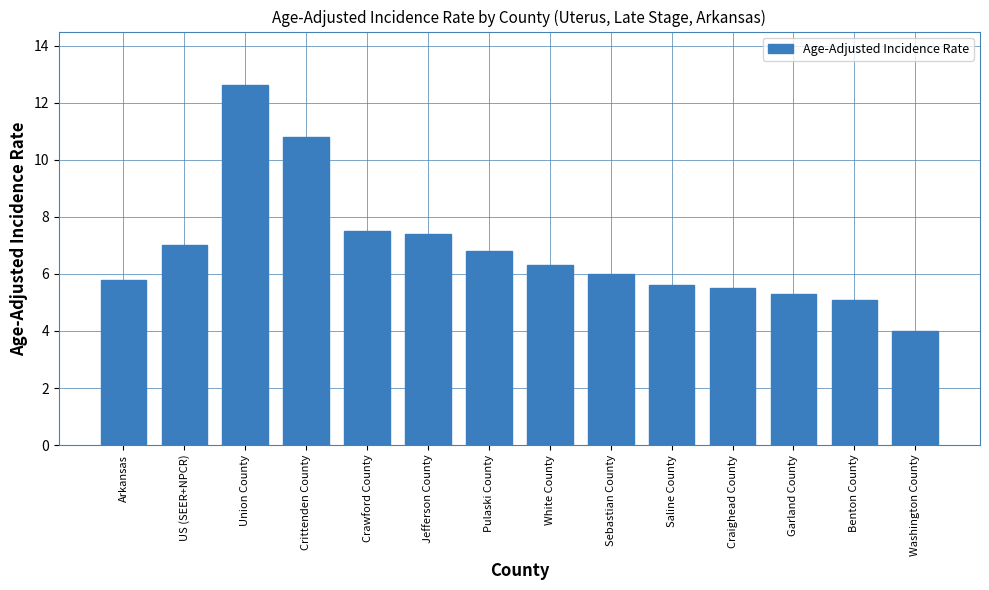

What position from the left is Crittenden County?

4